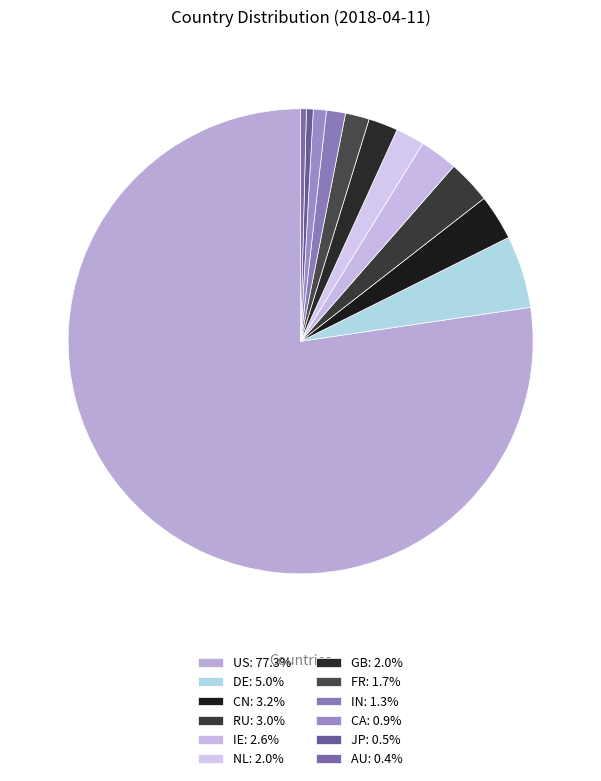

Is there a majority slice in this chart?

Yes